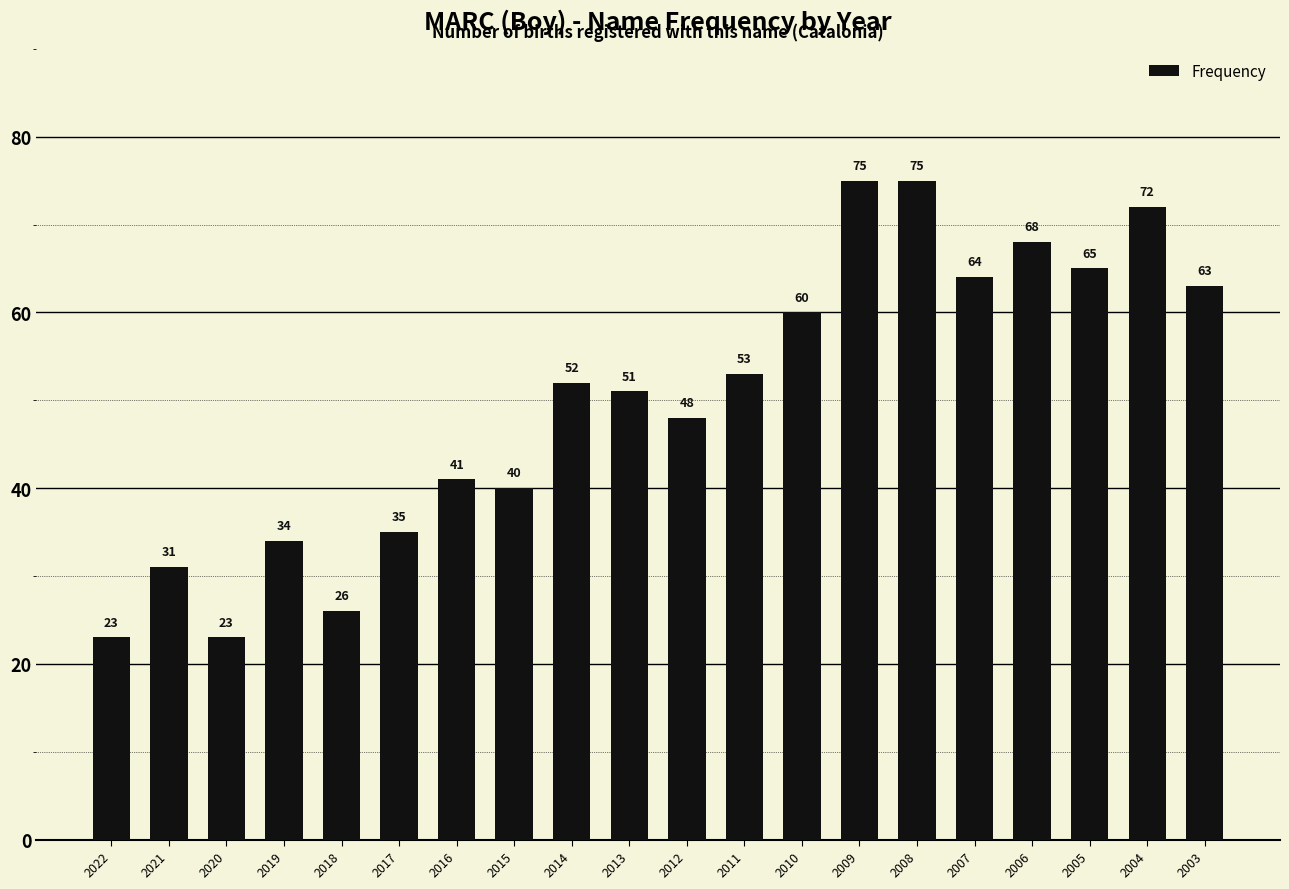

At which label is the value closest to 49?

2012